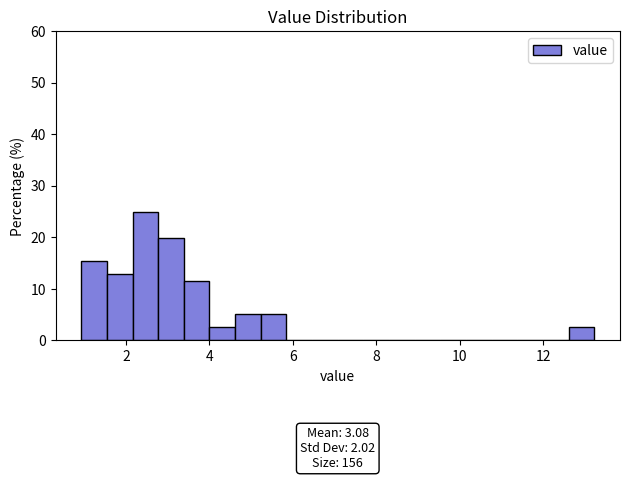

Around what value on the x-axis is the tallest bar? Give the approximate position of its centre, as read against the axis.

2.4